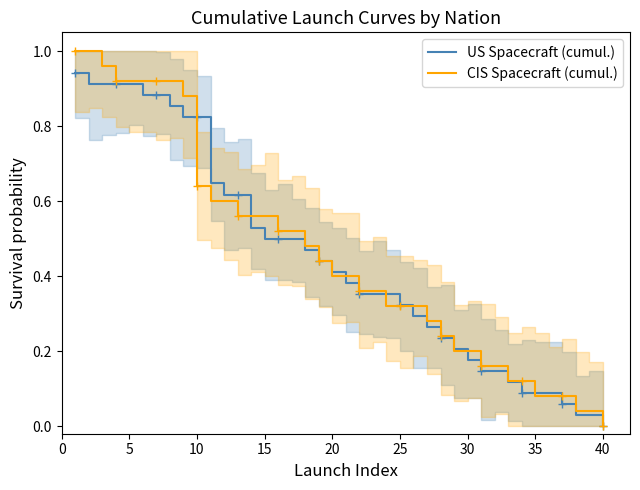

The CIS Spacecraft (cumul.) series shows 0.8 at 15. True or false?

False